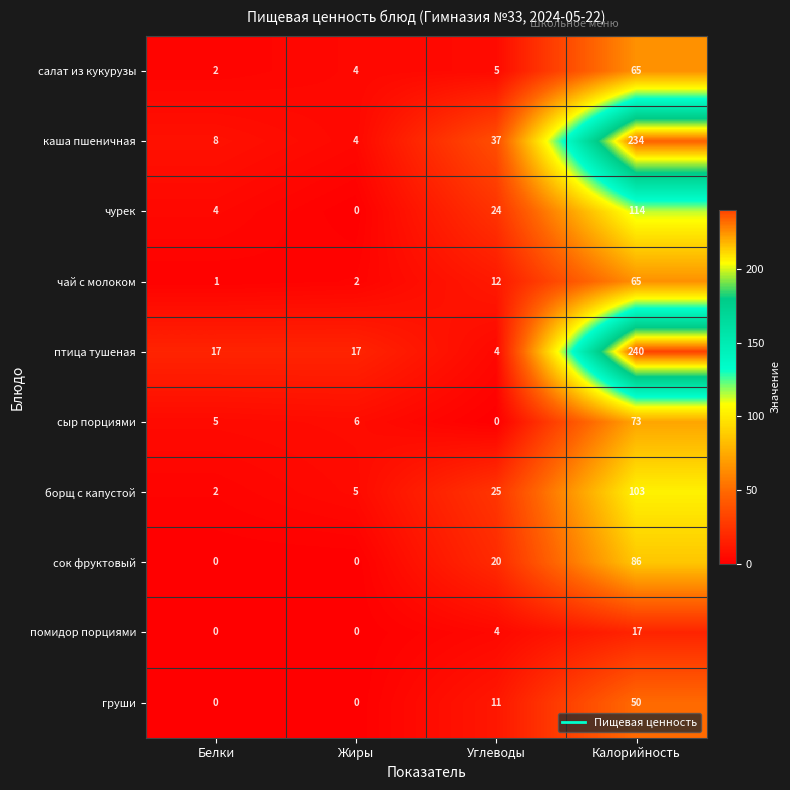

What is the spread (max minus min) of values at Белки?

17